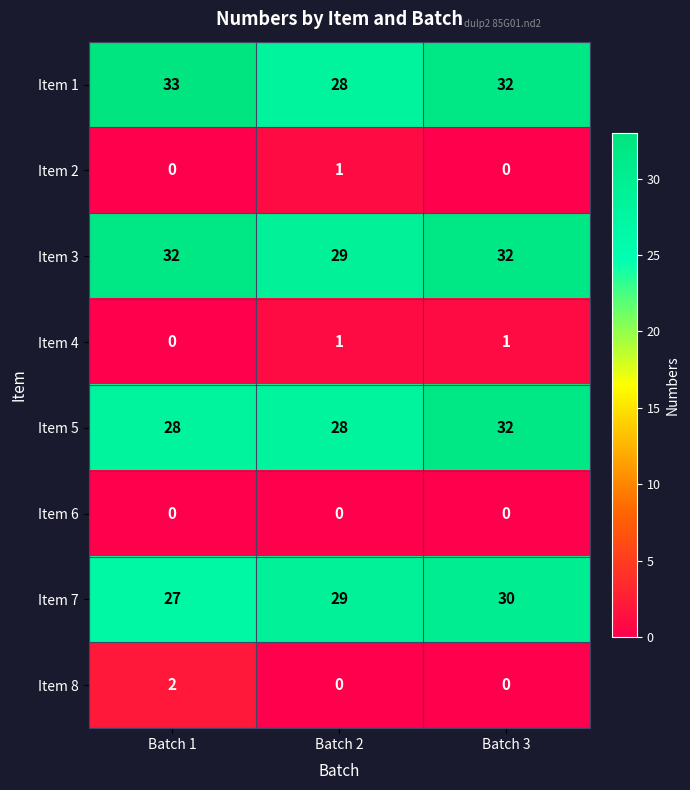

Which series changed the most between Batch 1 and Batch 2?

Item 1